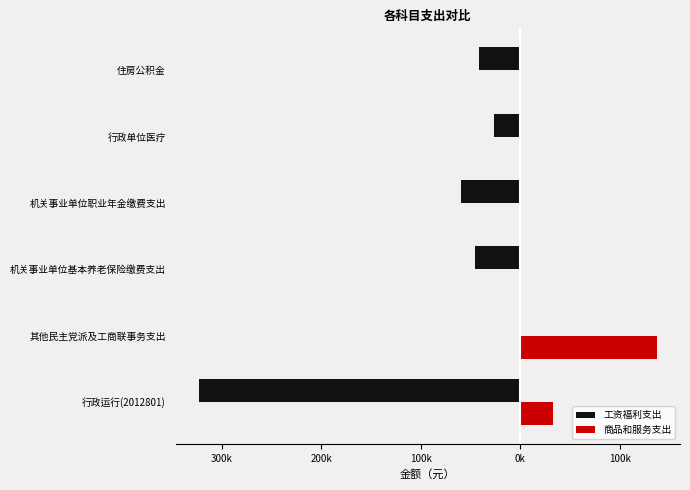

What is the average value of the 商品和服务支出 series?

28417.0